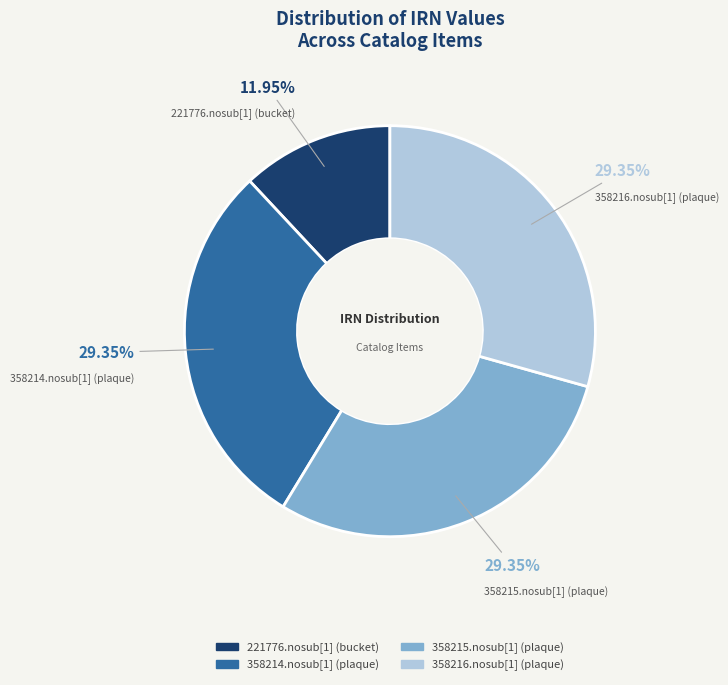

Which has a higher value, 221776.nosub[1] (bucket) or 358215.nosub[1] (plaque)?

358215.nosub[1] (plaque)